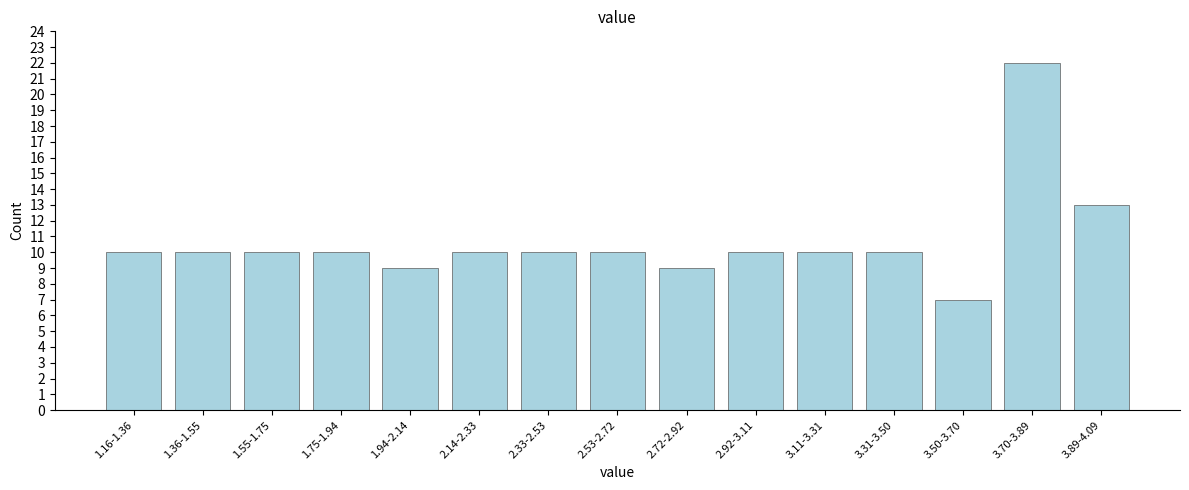

Reading left to right, extract all data points from this chart.

10	10	10	10	9	10	10	10	9	10	10	10	7	22	13